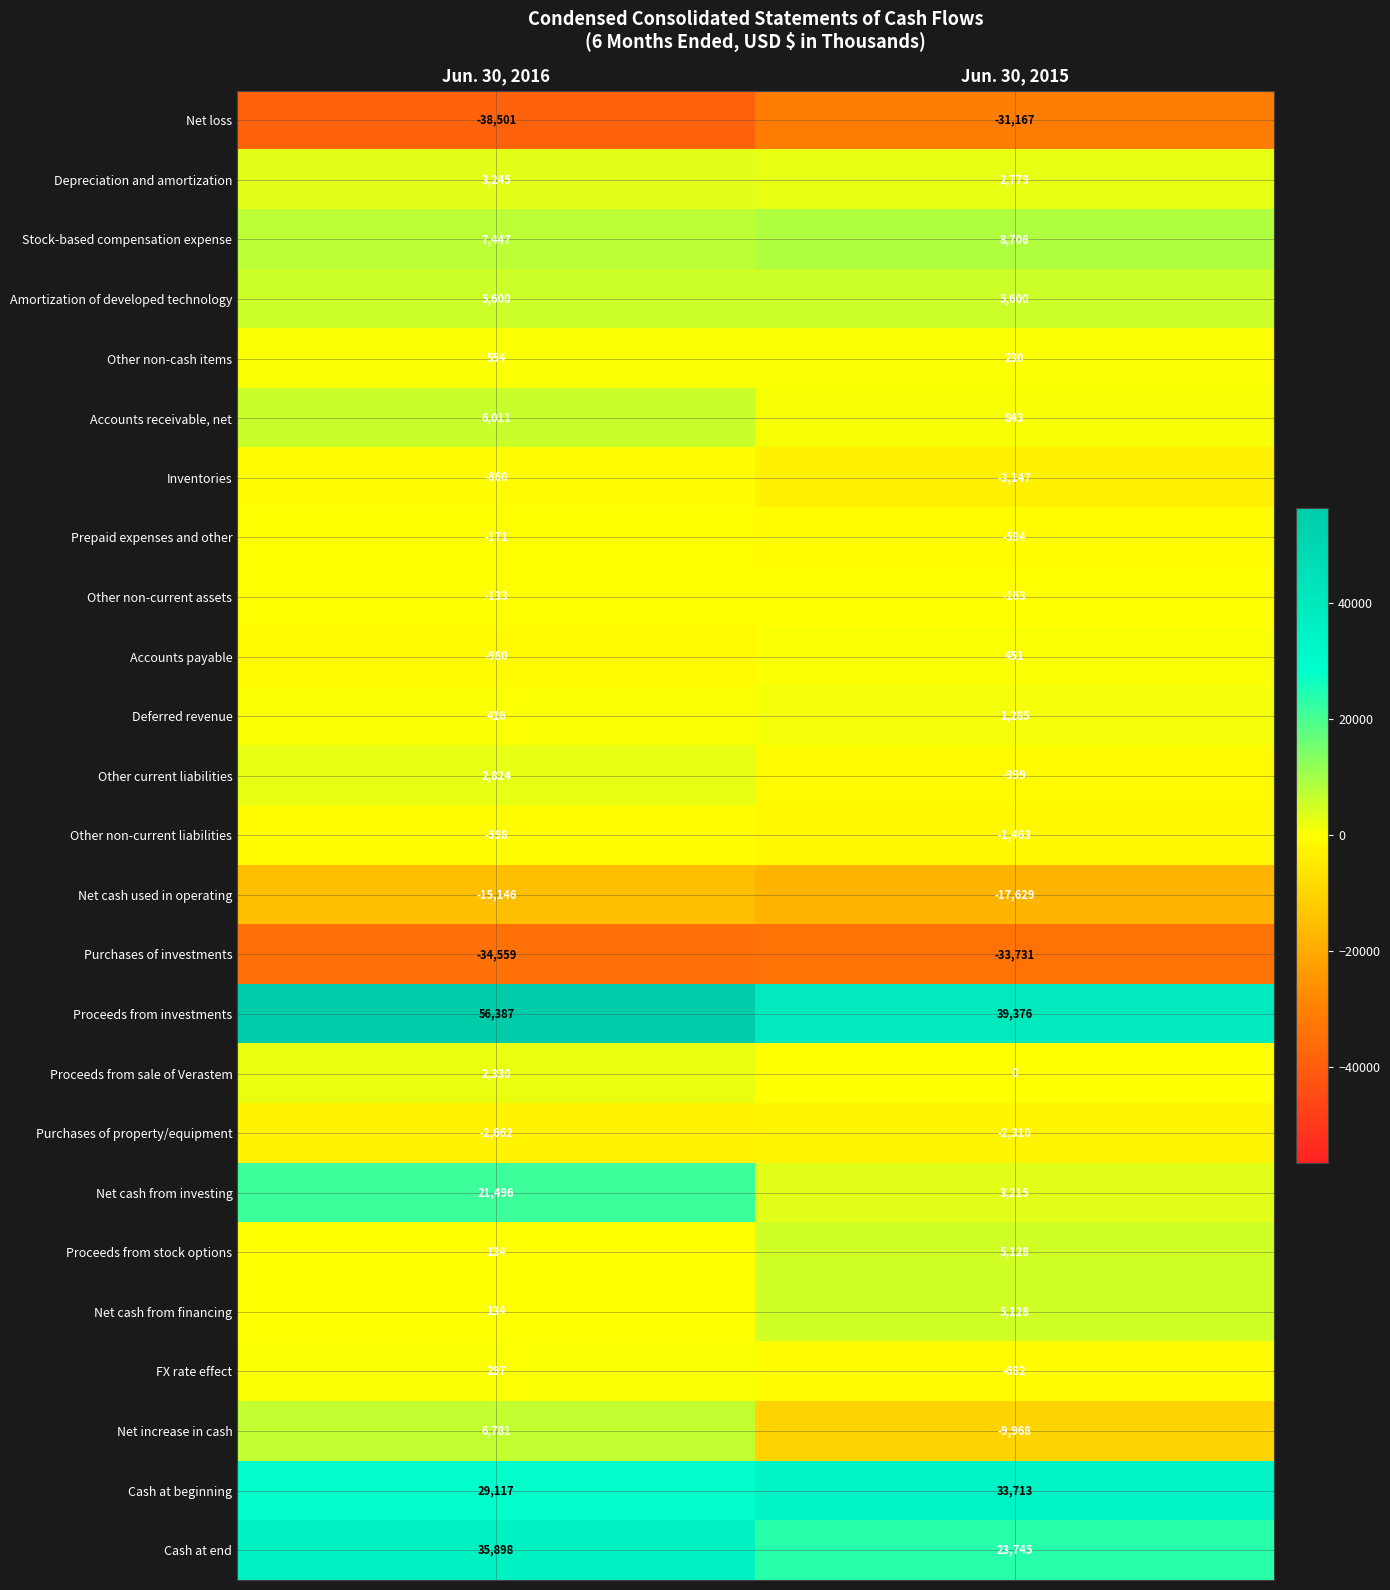

What is the total value across all series at Jun. 30, 2016?

85061